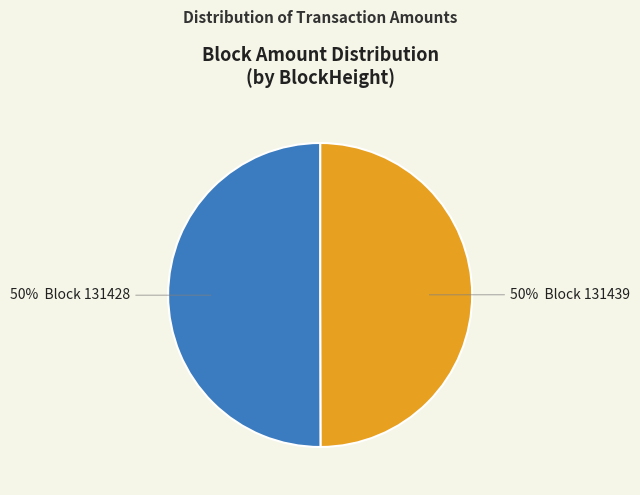

To the nearest percent, what is the average slice percentage?

50%